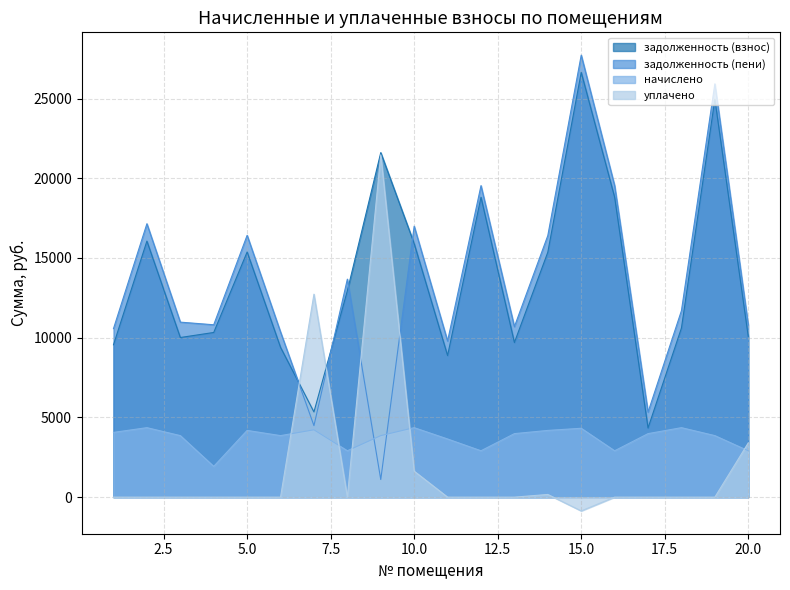

Reading left to right, extract all data points from this chart.

задолженность (взнос): 1=9556.7	2=16059.3	3=10012.2	4=10329.0	5=15376.3	6=9393.5	7=5342.8	8=12946.4	9=21609.3	10=15905.8	11=8879.5	12=18812.6	13=9697.3	14=15362.0	15=26644.6	16=18812.2	17=4336.8	18=10608.6	19=24959.3	20=10067.9
задолженность (пени): 1=10571.9	2=17148.9	3=10977.0	4=10811.4	5=16422.7	6=10358.3	7=4484.8	8=13673.6	9=1104.6	10=16995.4	11=9791.5	12=19539.8	13=10693.3	14=16408.4	15=27724.6	16=19539.4	17=5332.8	18=11698.2	19=25924.1	20=10795.0
начислено: 1=4060.8	2=4358.4	3=3859.2	4=1929.6	5=4185.6	6=3859.2	7=4224.0	8=2908.8	9=3859.2	10=4358.4	11=3648.0	12=2908.8	13=3984.0	14=4185.6	15=4320.0	16=2908.8	17=3984.0	18=4358.4	19=3859.2	20=2908.8
уплачено: 1=0.0	2=0.0	3=0.0	4=0.0	5=0.0	6=0.0	7=12730.6	8=0.0	9=21469.5	10=1630.5	11=0.0	12=0.0	13=0.0	14=168.6	15=-864.8	16=0.0	17=0.0	18=0.0	19=0.0	20=3402.5